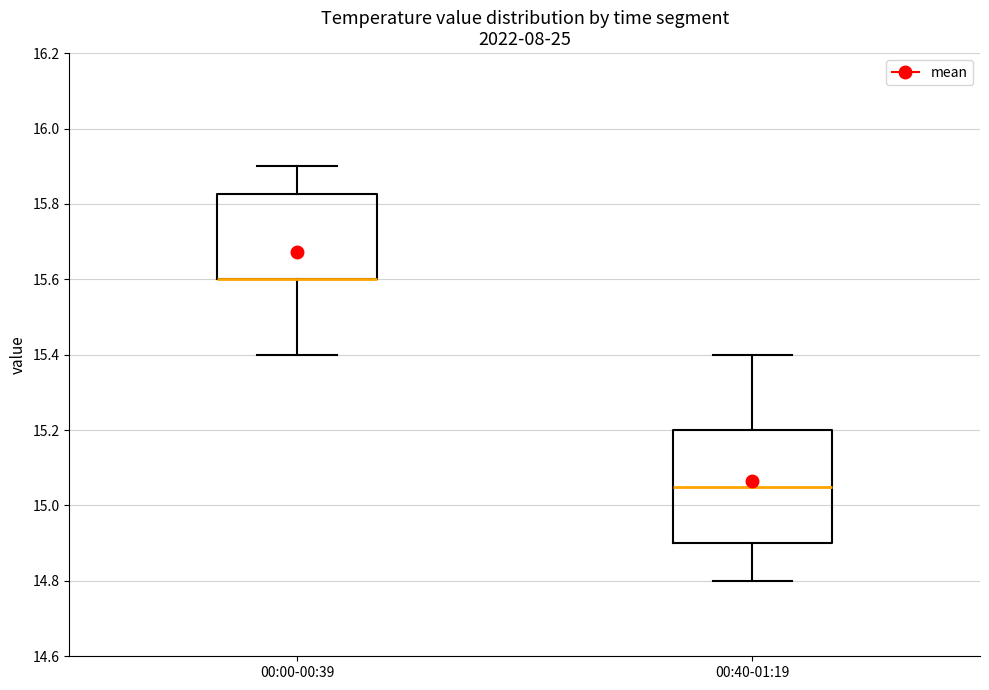

Reading left to right, read every box against the y-axis: the position of its median line, the range the box covers, and the ends of its whiskers. The values are not printed on the chart, so give them approximately, as read against the axis.

00:00-00:39: median 15.60 (drawn on the box's lower edge), box 15.60 to 15.82, whiskers 15.40 to 15.90
00:40-01:19: median 15.06, box 14.90 to 15.20, whiskers 14.80 to 15.40